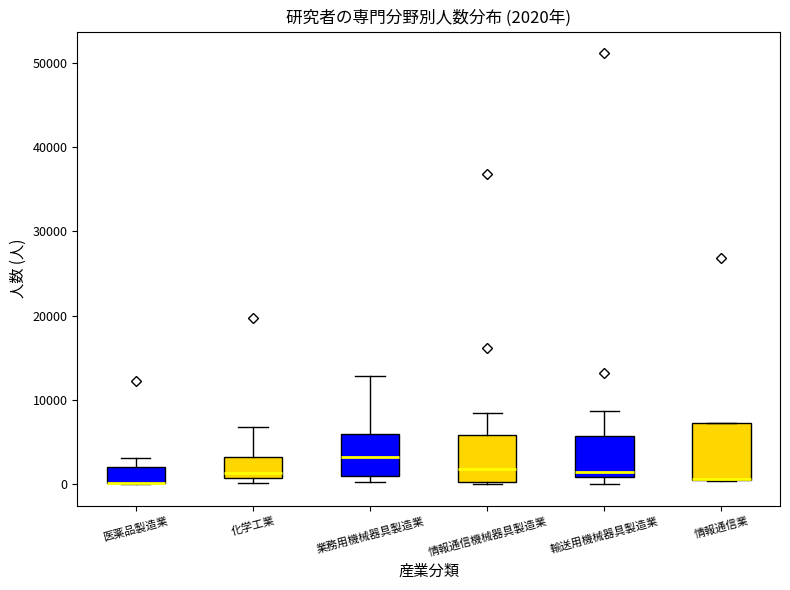

Comparing the boxes themselves (not the whiskers), which one is the tallest?

情報通信業